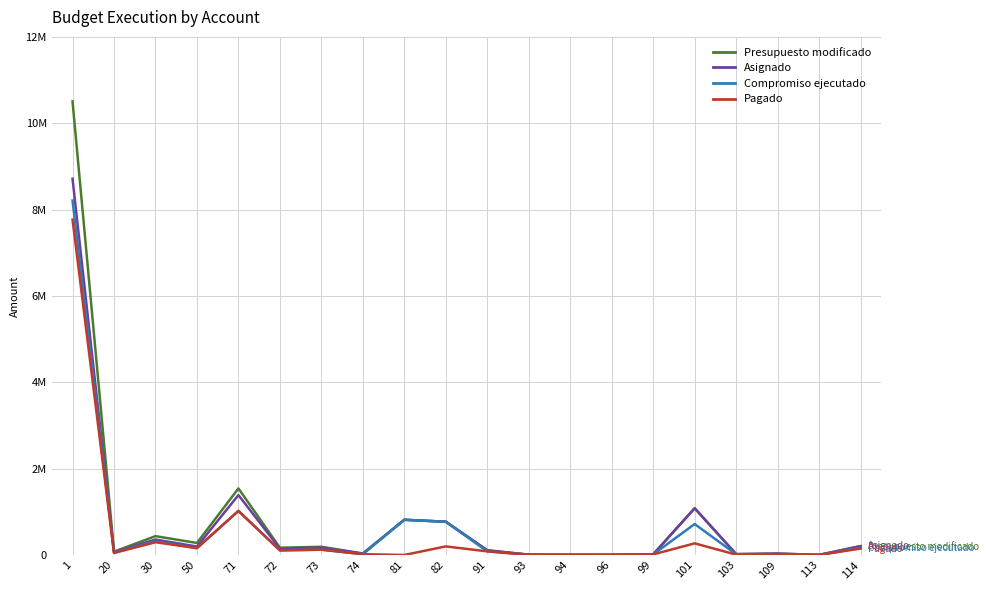

What are all the series names shown in the legend?

Presupuesto modificado, Asignado, Compromiso ejecutado, Pagado